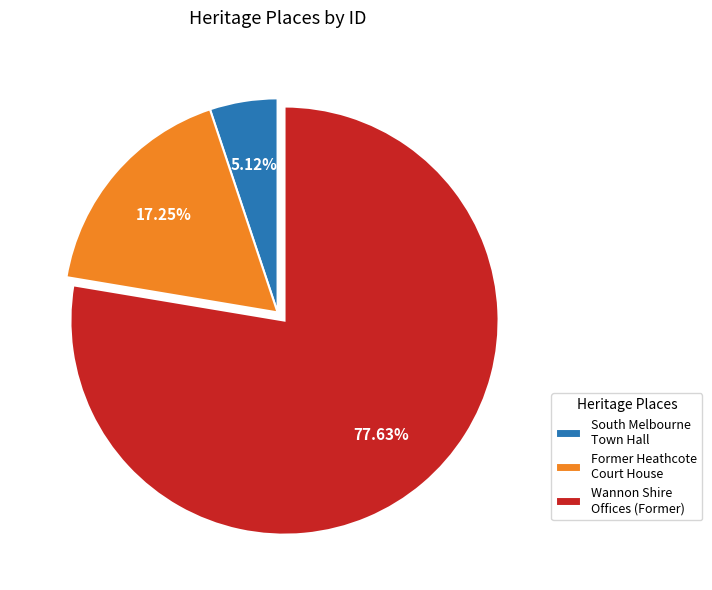

Which slice represents more than half of the pie?

Wannon Shire Offices (Former)